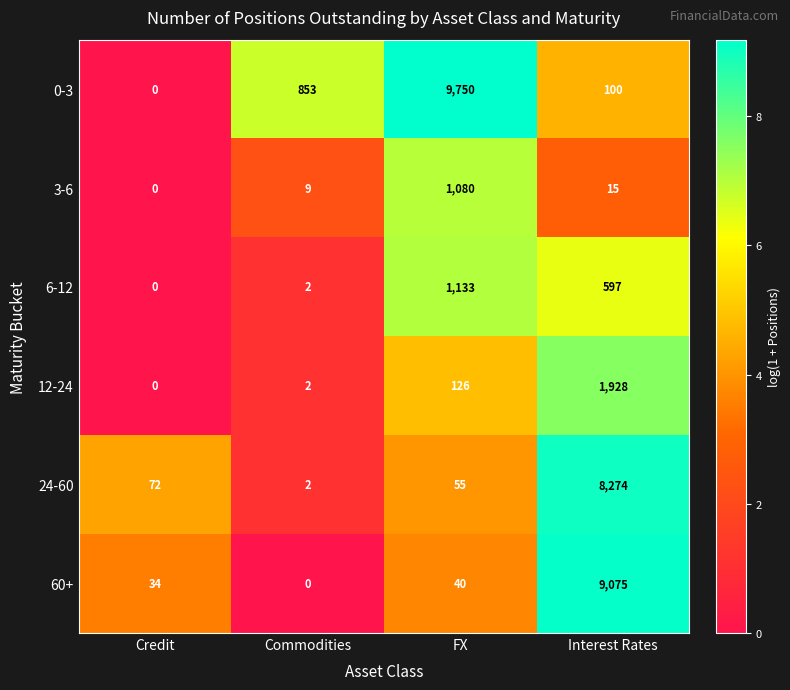

What is the difference between the 3-6 values at Commodities and Credit?

9